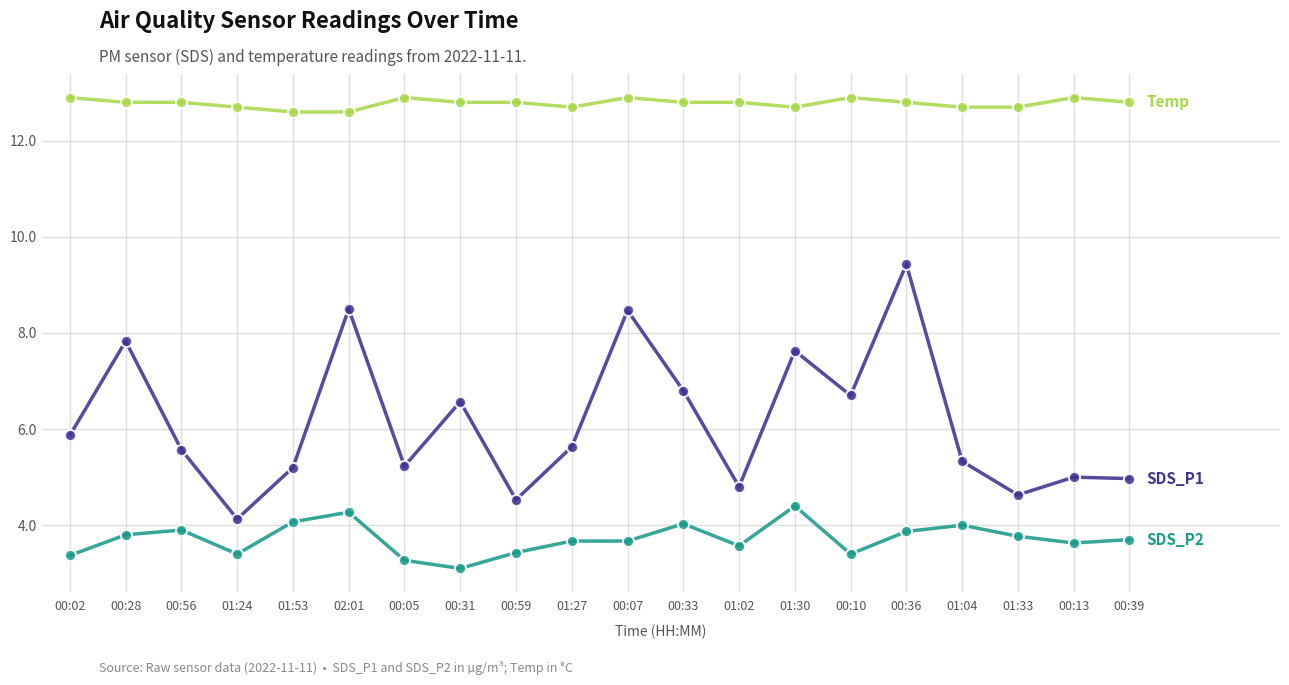

What is the difference between the highest and lowest values at 00:33?

8.8